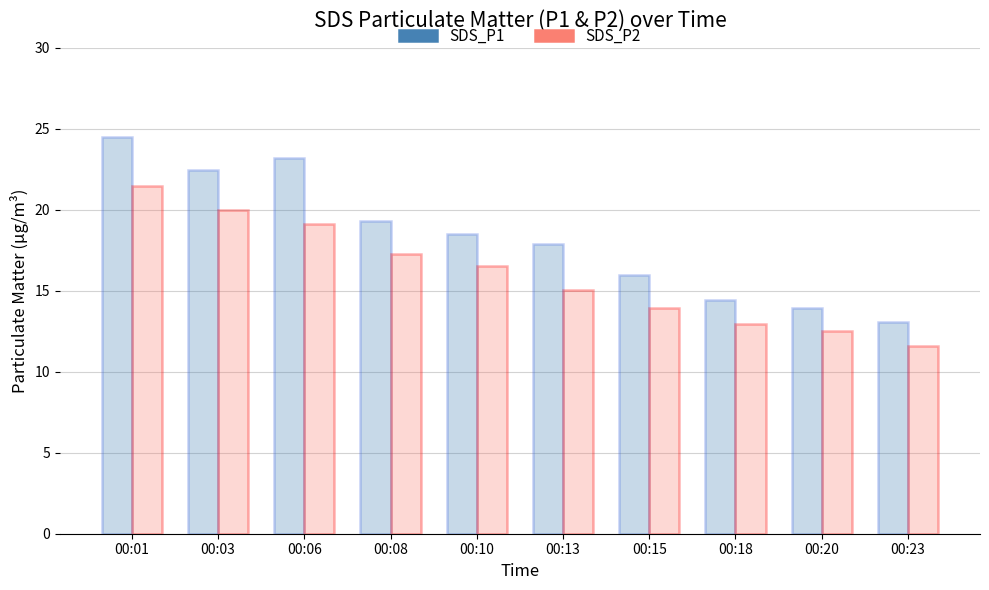

What is the highest value of the SDS_P1 series?

24.5